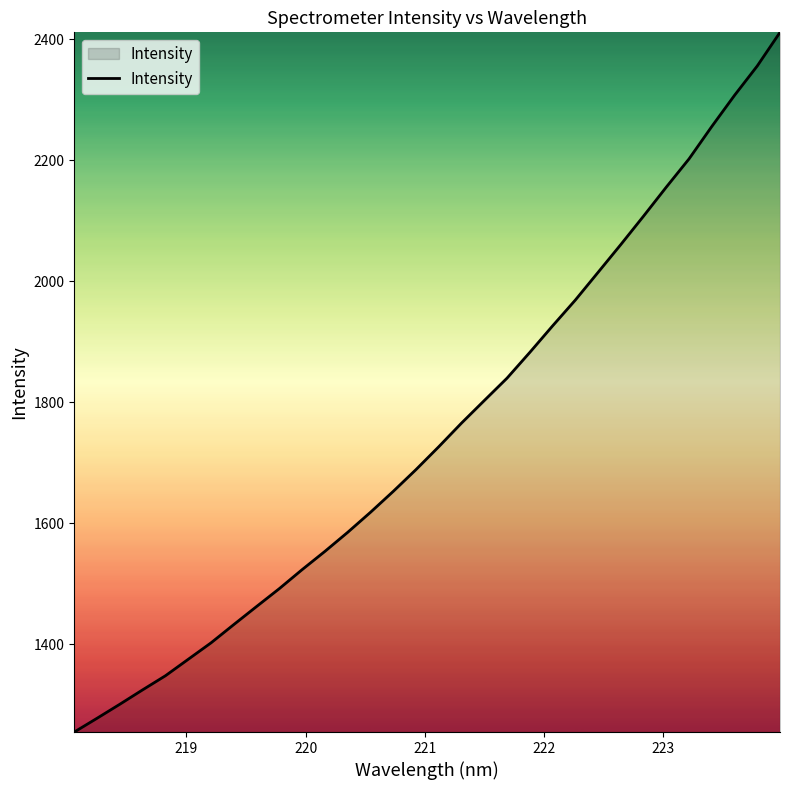

What is the maximum value shown in the chart?

2411.1